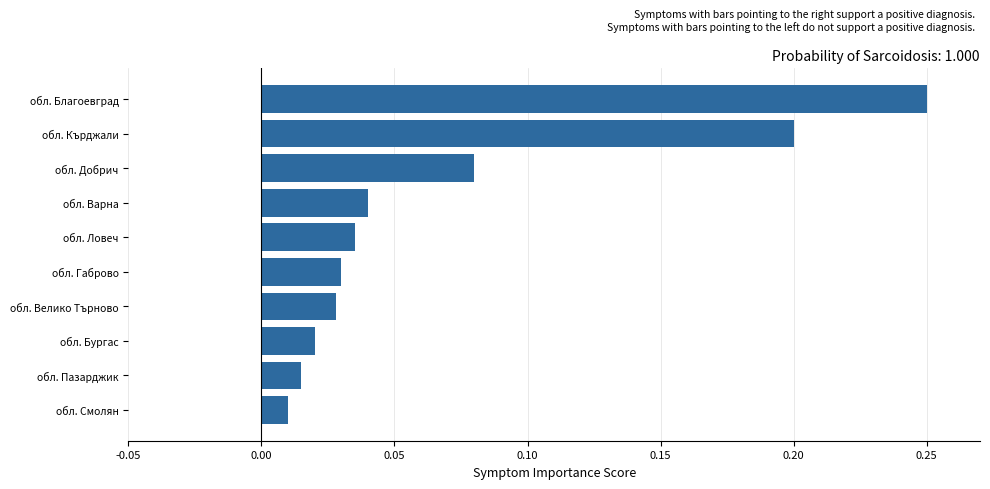

The value at обл. Благоевград is 0.1. True or false?

False